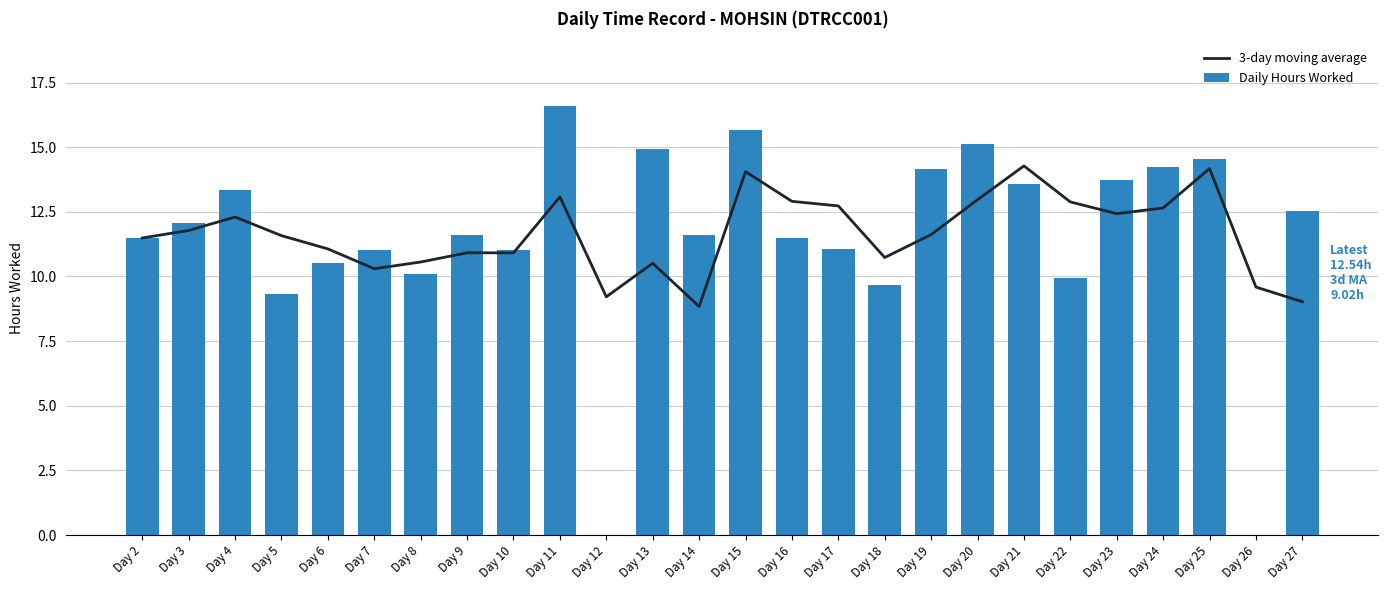

Reading left to right, list all the values displayed in this chart.

3-day moving average: 11.5	11.8	12.3	11.6	11.1	10.3	10.6	10.9	10.9	13.1	9.2	10.5	8.8	14.1	12.9	12.7	10.7	11.6	13.0	14.3	12.9	12.4	12.7	14.2	9.6	9.0
Daily Hours Worked: 11.5	12.1	13.3	9.3	10.5	11.0	10.1	11.6	11.0	16.6	0.0	14.9	11.6	15.7	11.5	11.1	9.7	14.1	15.1	13.6	10.0	13.8	14.2	14.5	0.0	12.5